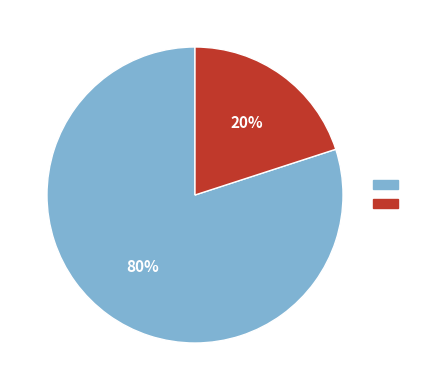

Does any single category account for the majority?

Yes